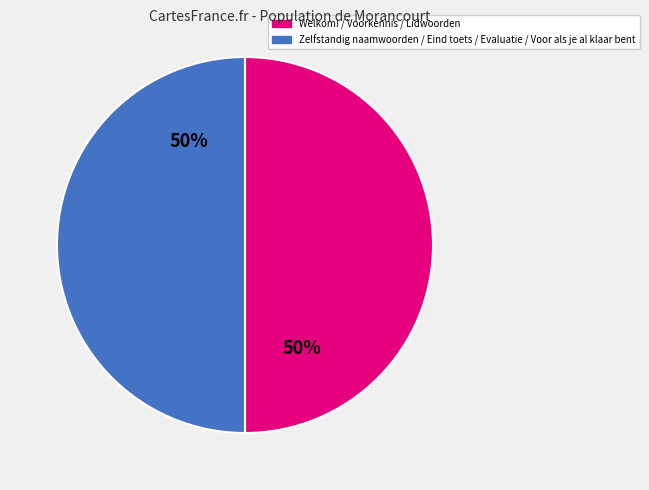

To the nearest percent, what is the average slice percentage?

50%